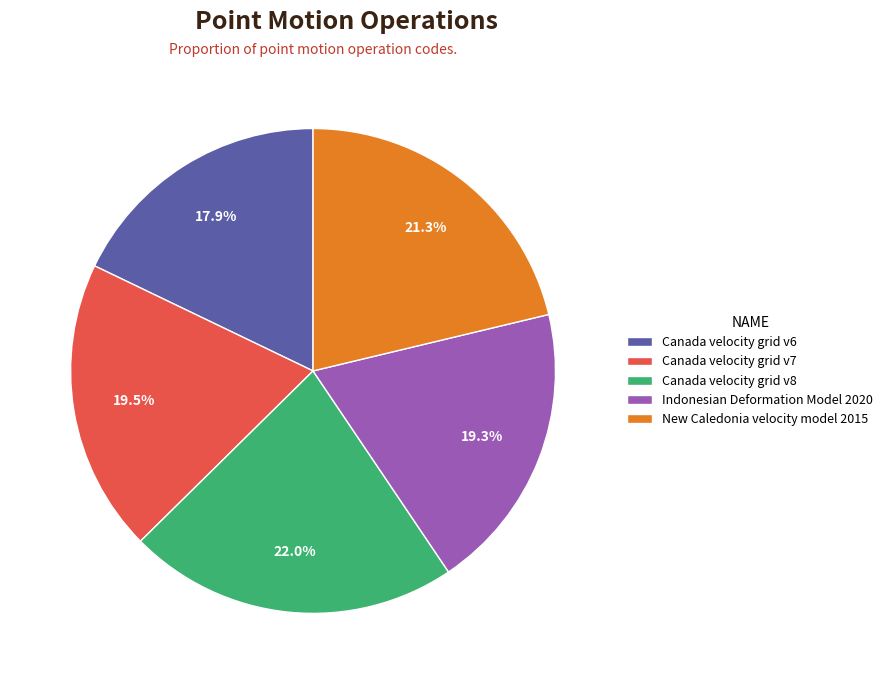

To the nearest percent, what portion does New Caledonia velocity model 2015 represent?

21%